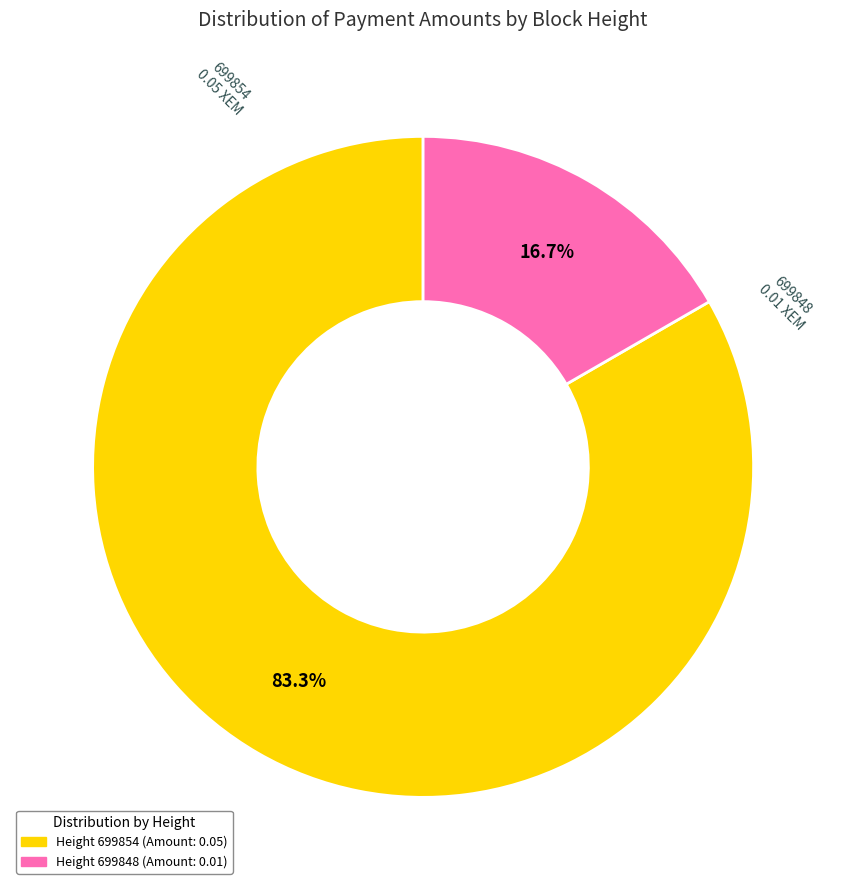

Is it true that 699854 is 83% of the pie?

True